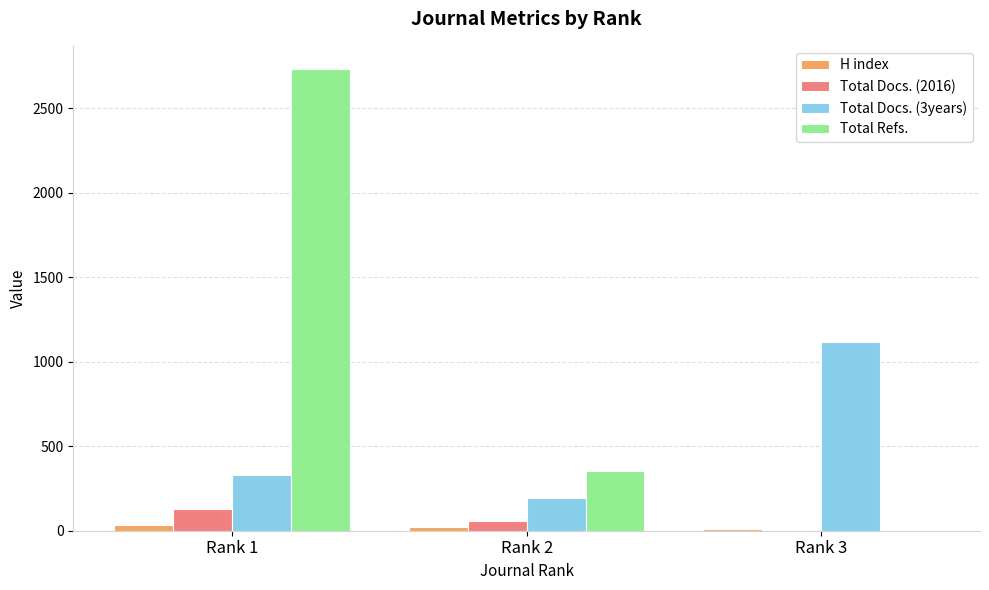

The value of Total Refs. at Rank 1 is 2733. True or false?

True